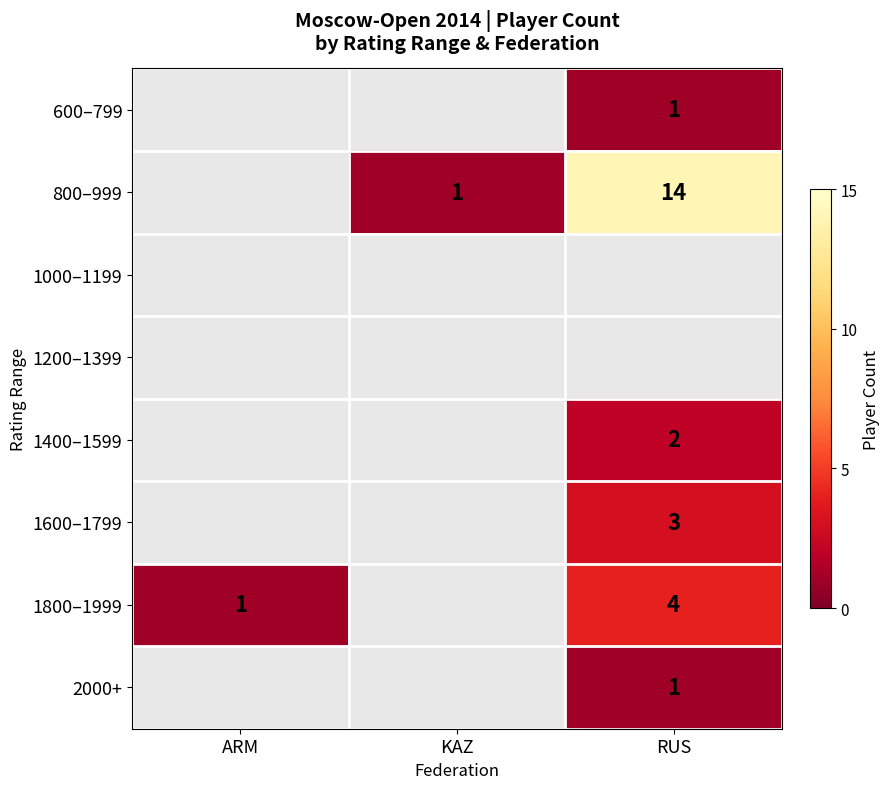

The value of 800–999 at KAZ is 0. True or false?

False